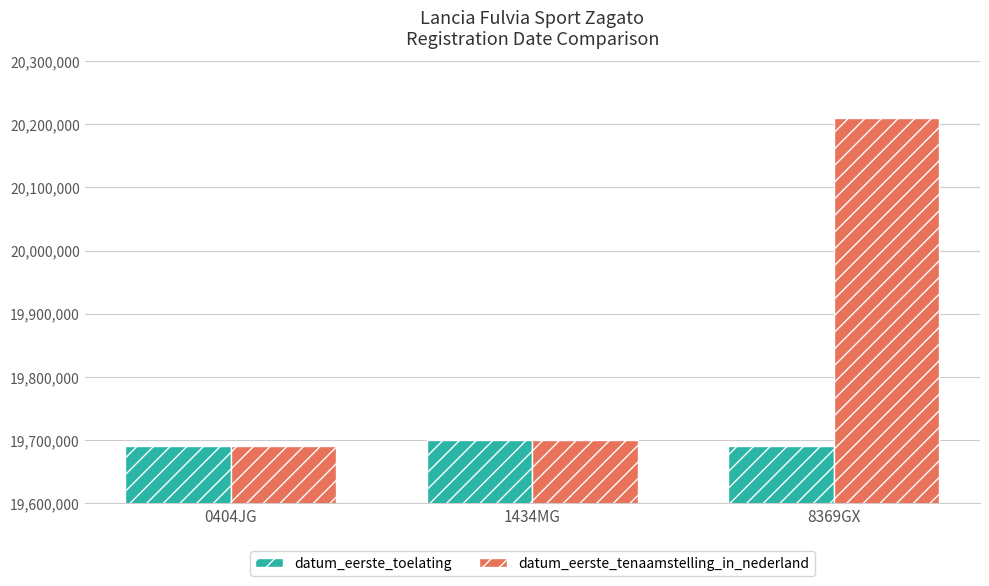

What is the minimum value shown in the chart?

19690115